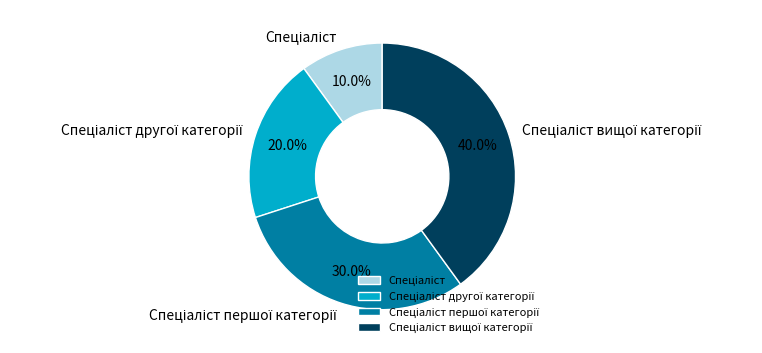

Is there any slice that represents more than half of the pie?

No